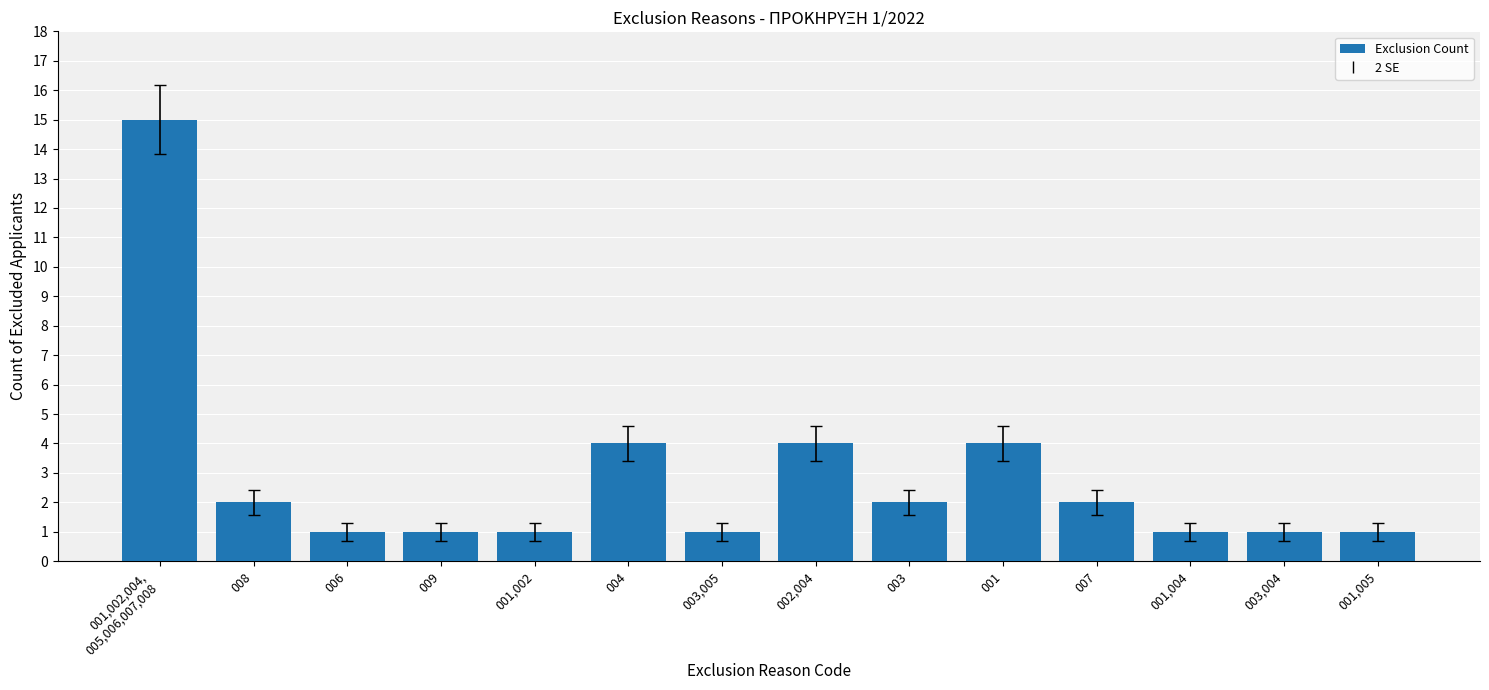

The value at 007 is 3. True or false?

False